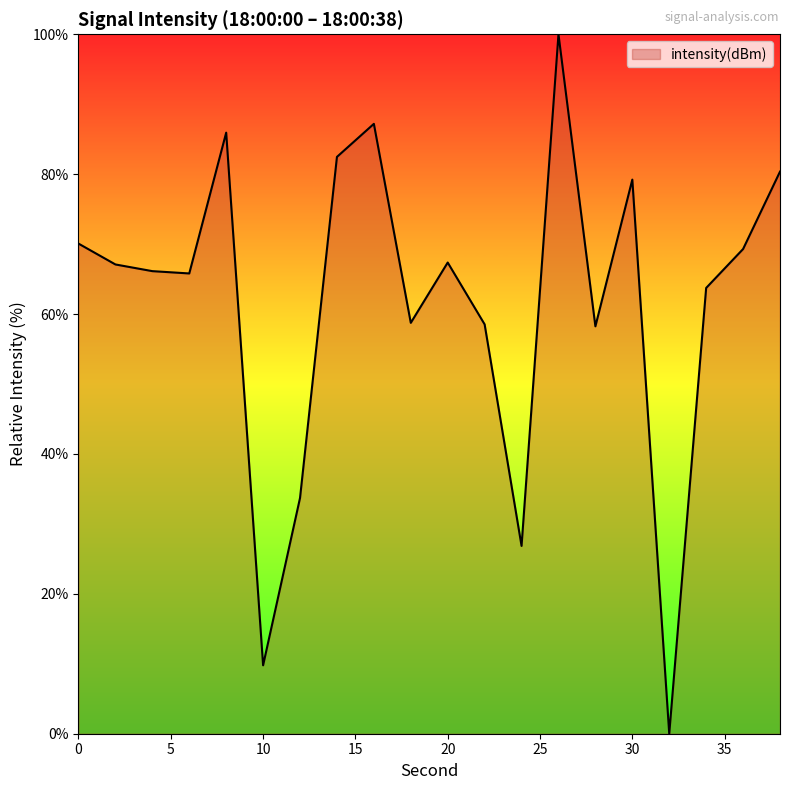

What is the difference between the maximum and minimum values?

100.0